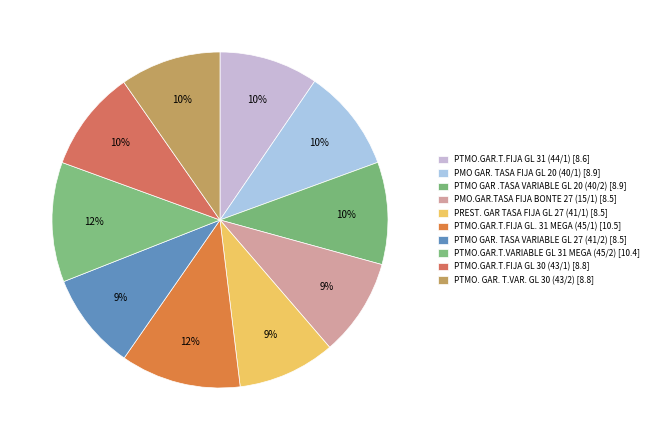

What is the smallest slice in the pie chart?

PTMO GAR. TASA VARIABLE GL 27 (41/2)